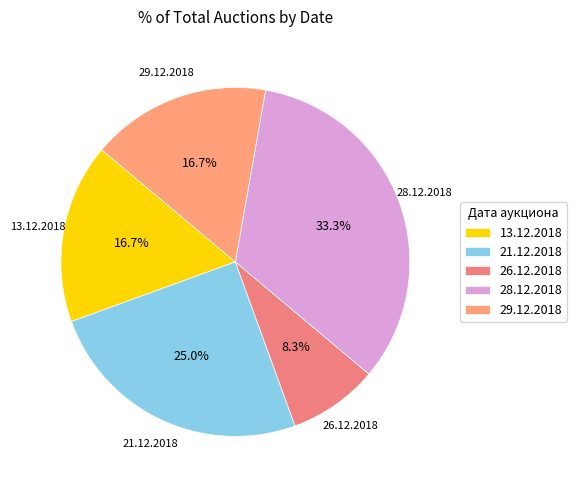

Which category has the smallest portion of the pie?

26.12.2018